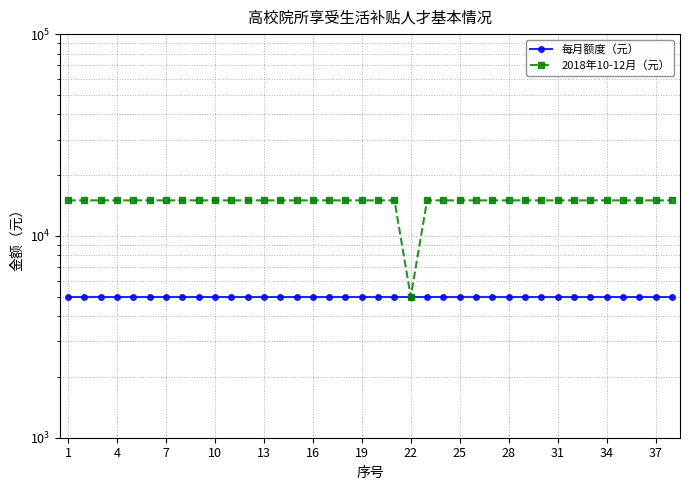

True or false: 2018年10-12月（元） and 每月额度（元） cross at least once.

False